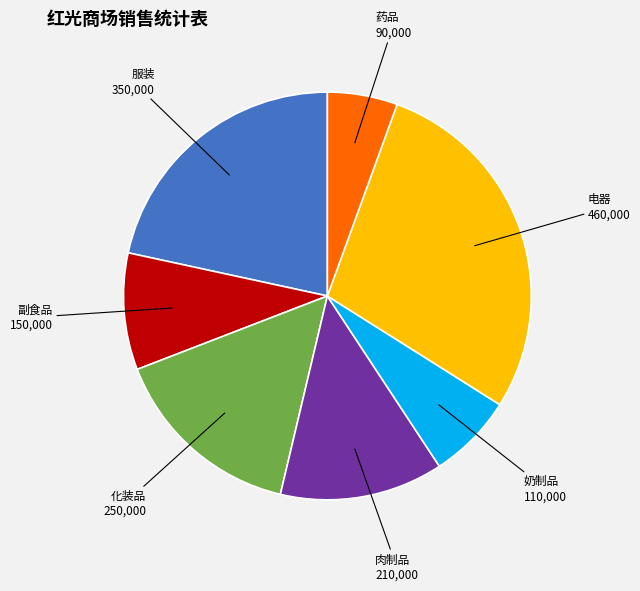

Combined, do 电器 and 副食品 account for over 50%?

No